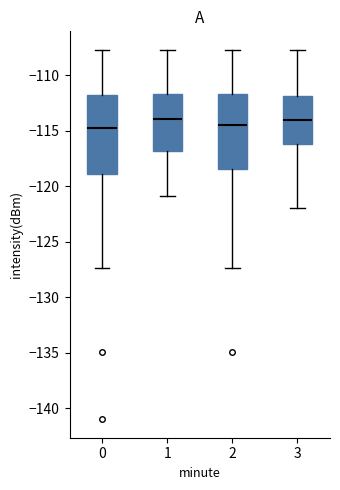

Reading left to right, read every box against the y-axis: the position of its median line, the range the box covers, and the ends of its whiskers. The values are not printed on the chart, so give them approximately, as read against the axis.

0: median -114.5, box -119.0 to -112.0, whiskers -127.5 to -107.5
1: median -114.0, box -117.0 to -111.5, whiskers -121.0 to -107.5
2: median -114.5, box -118.5 to -111.5, whiskers -127.5 to -107.5
3: median -114.0, box -116.0 to -112.0, whiskers -122.0 to -107.5